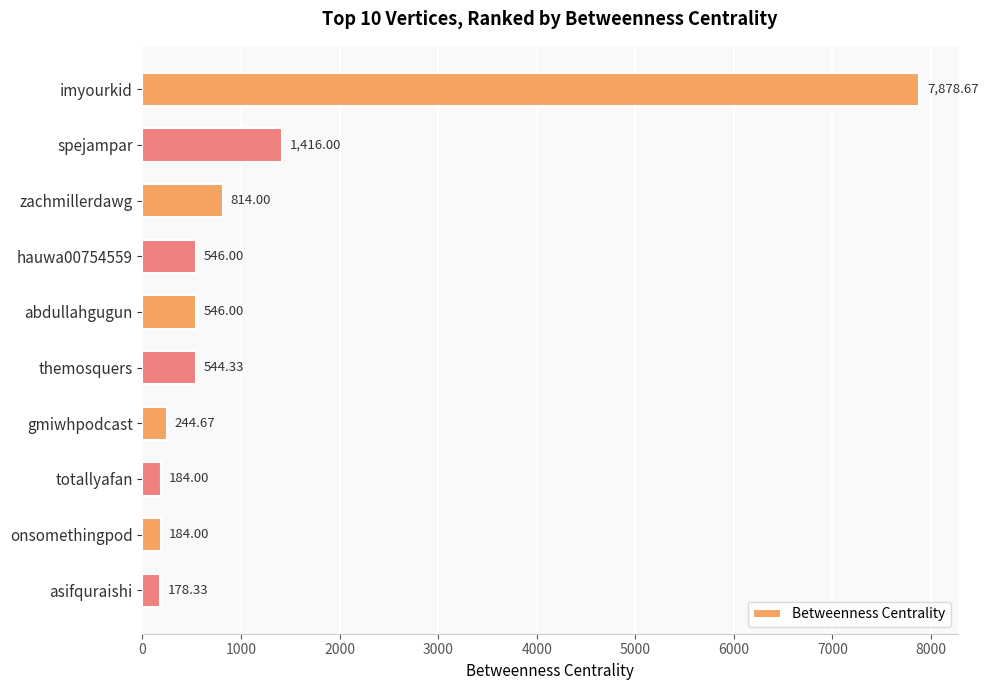

At which category does the chart reach its minimum across all series?

asifquraishi